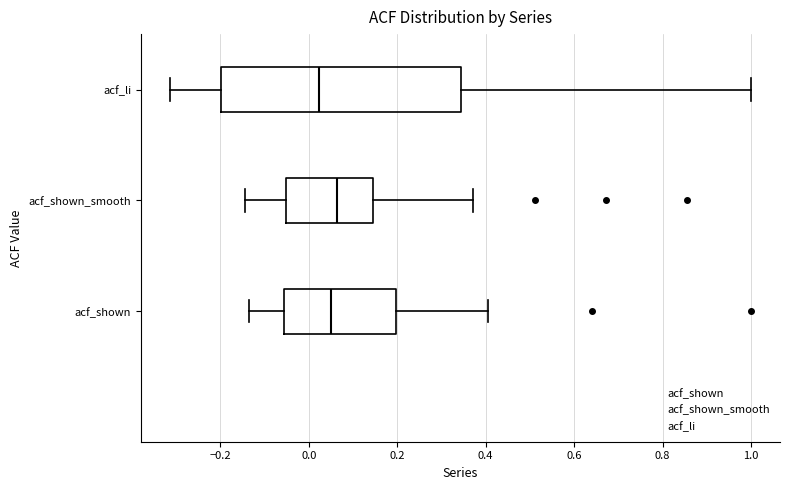

Comparing the boxes themselves (not the whiskers), which one is the widest?

acf_li